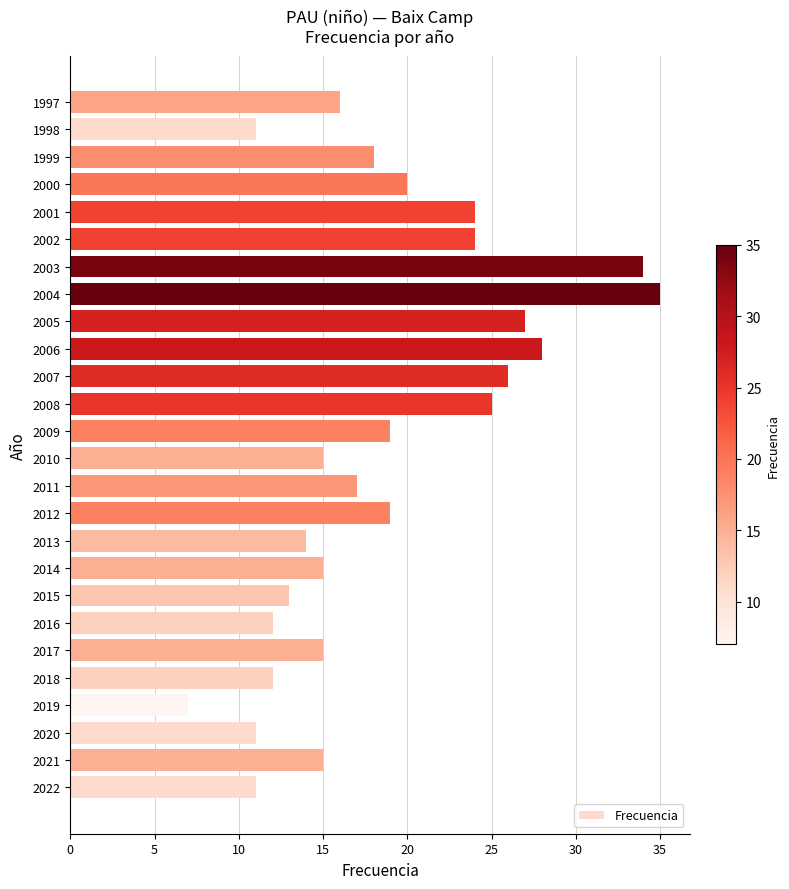

What is the average value?

19